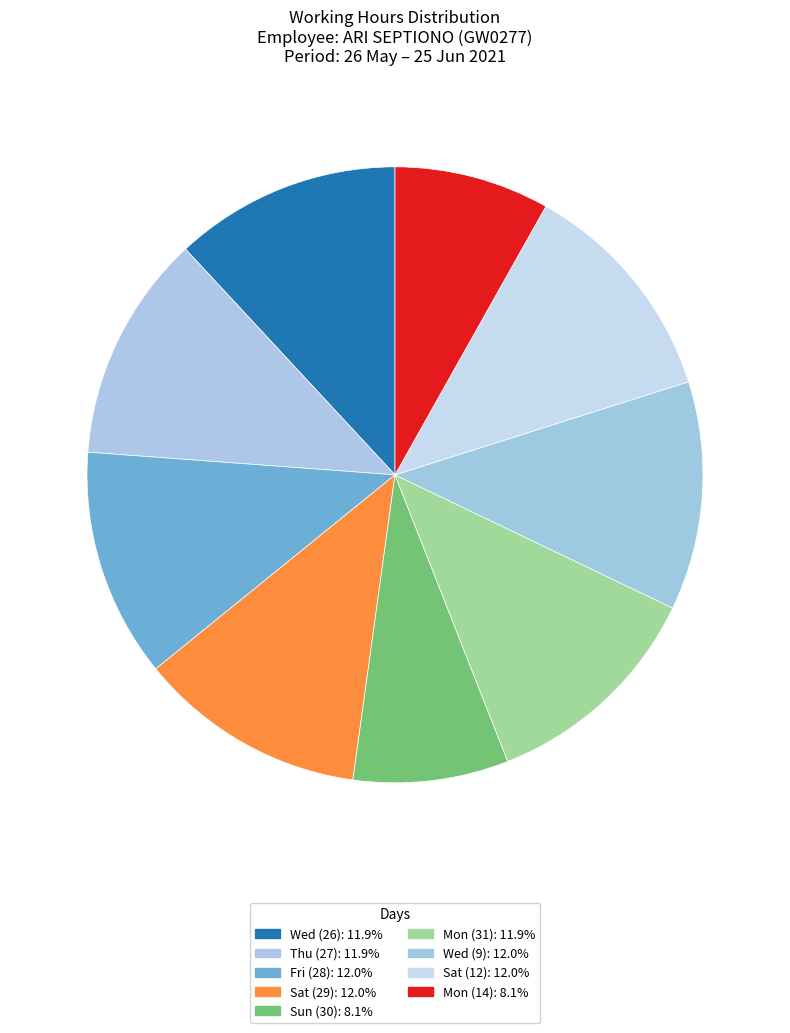

To the nearest percent, what is the combined percentage of Sun (30) and Wed (26)?

20%